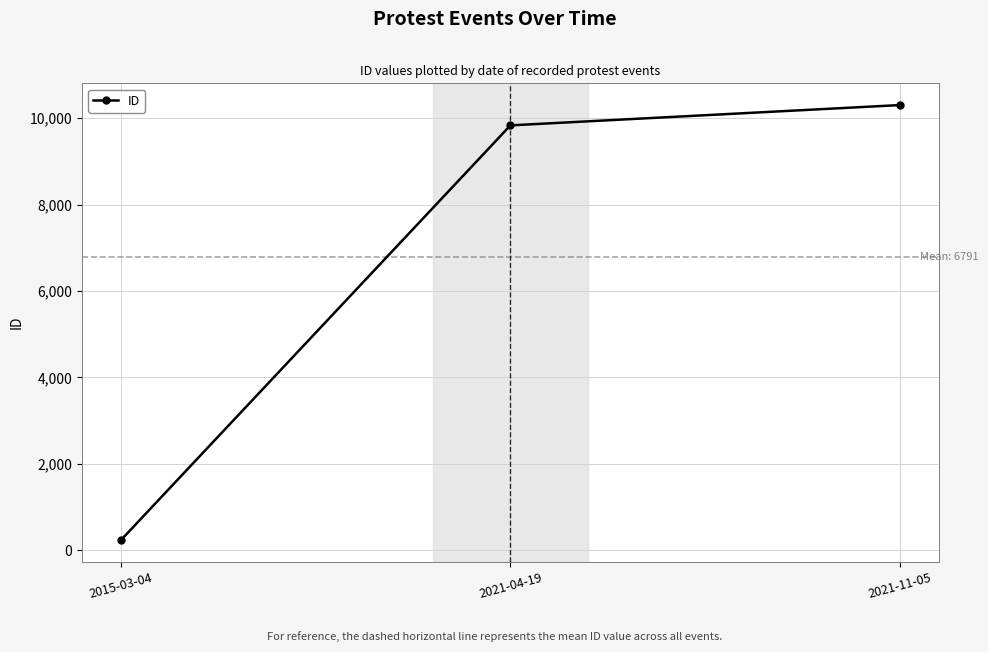

True or false: the data shows 15044 at 2021-11-05.

False